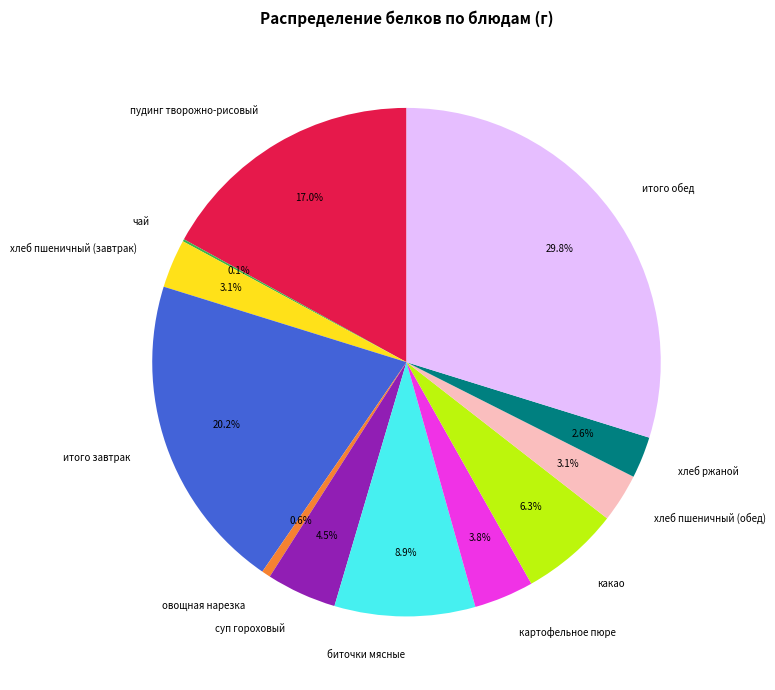

To the nearest percent, what portion does какао represent?

6%